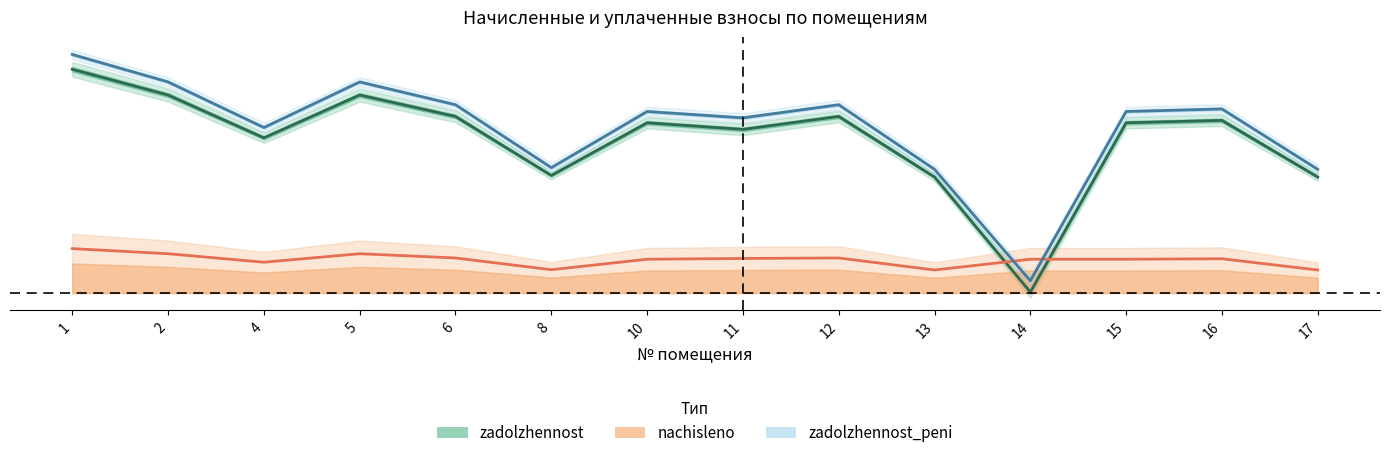

Which series has the largest total across all categories?

zadolzhennost_peni